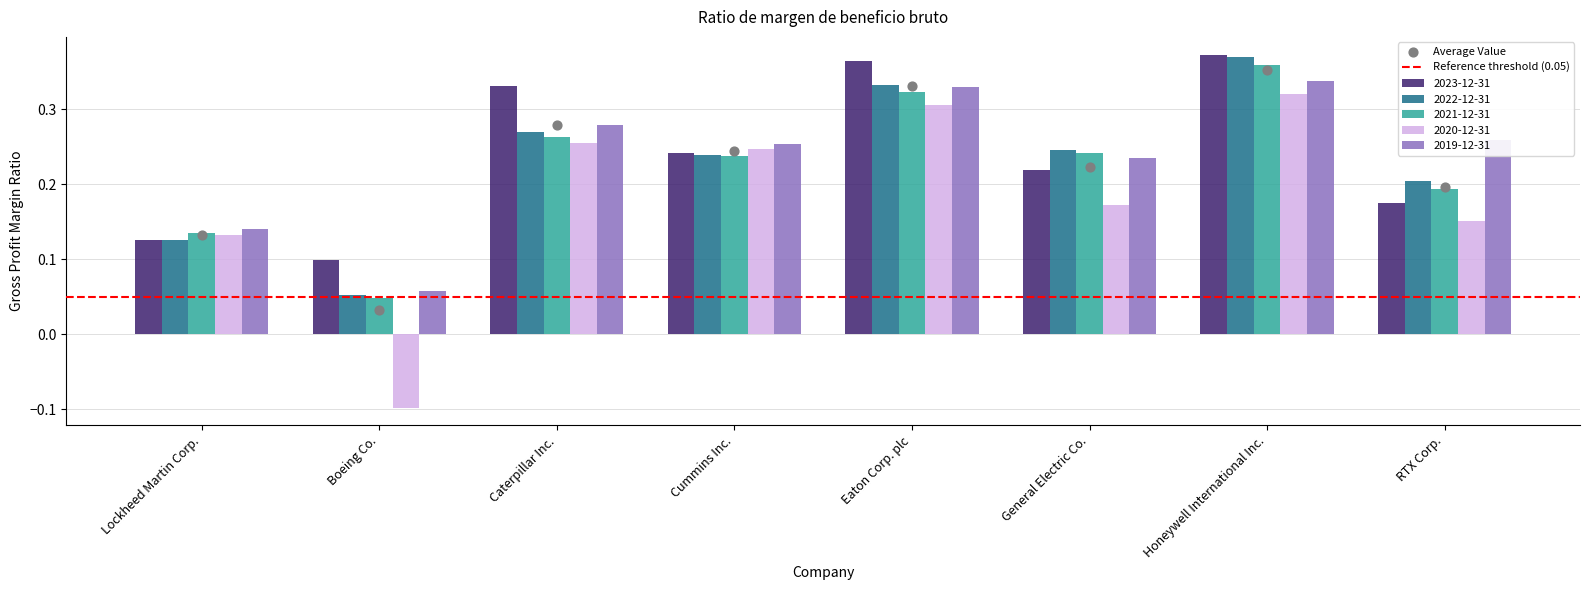

At how many categories does at least one series exceed 0?

8